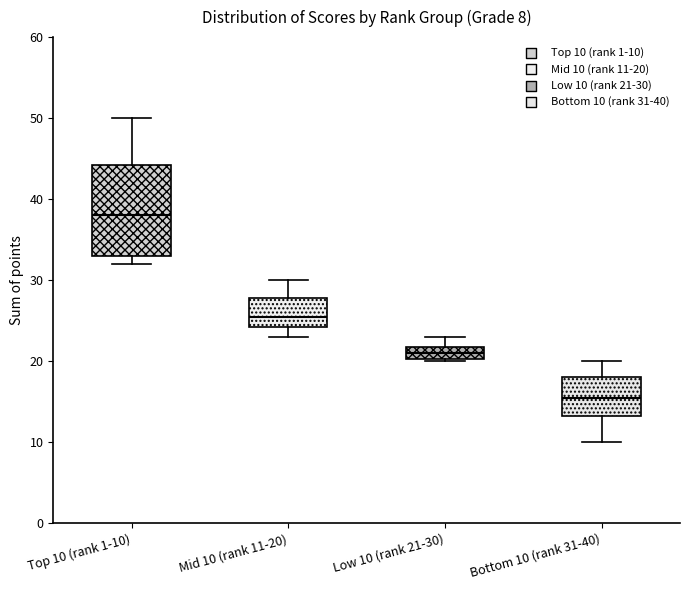

Which box is the tallest, from its lower edge to its upper edge?

Top 10 (rank 1-10)